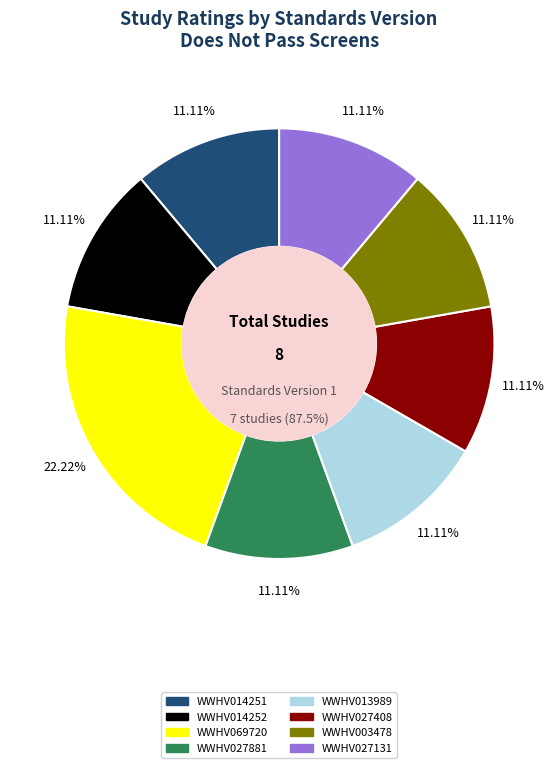

What percentage do WWHV069720 and WWHV014251 together represent?

33.3%